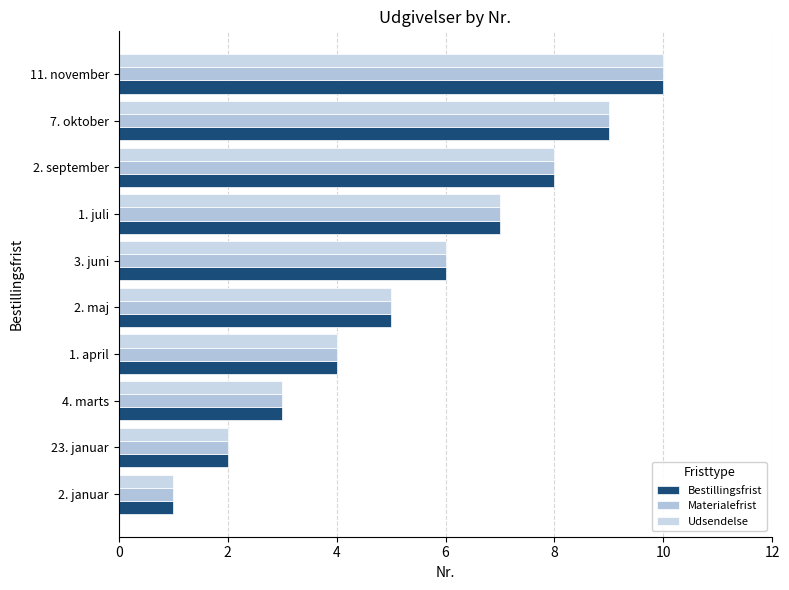

What is the sum of all Udsendelse values?

55